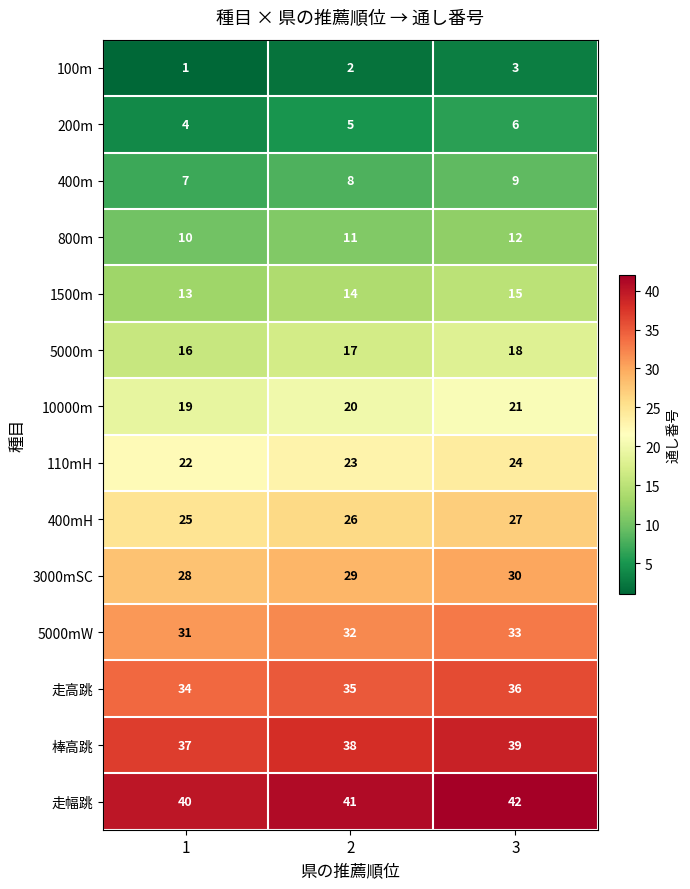

At which category is the sum across all series the highest?

3